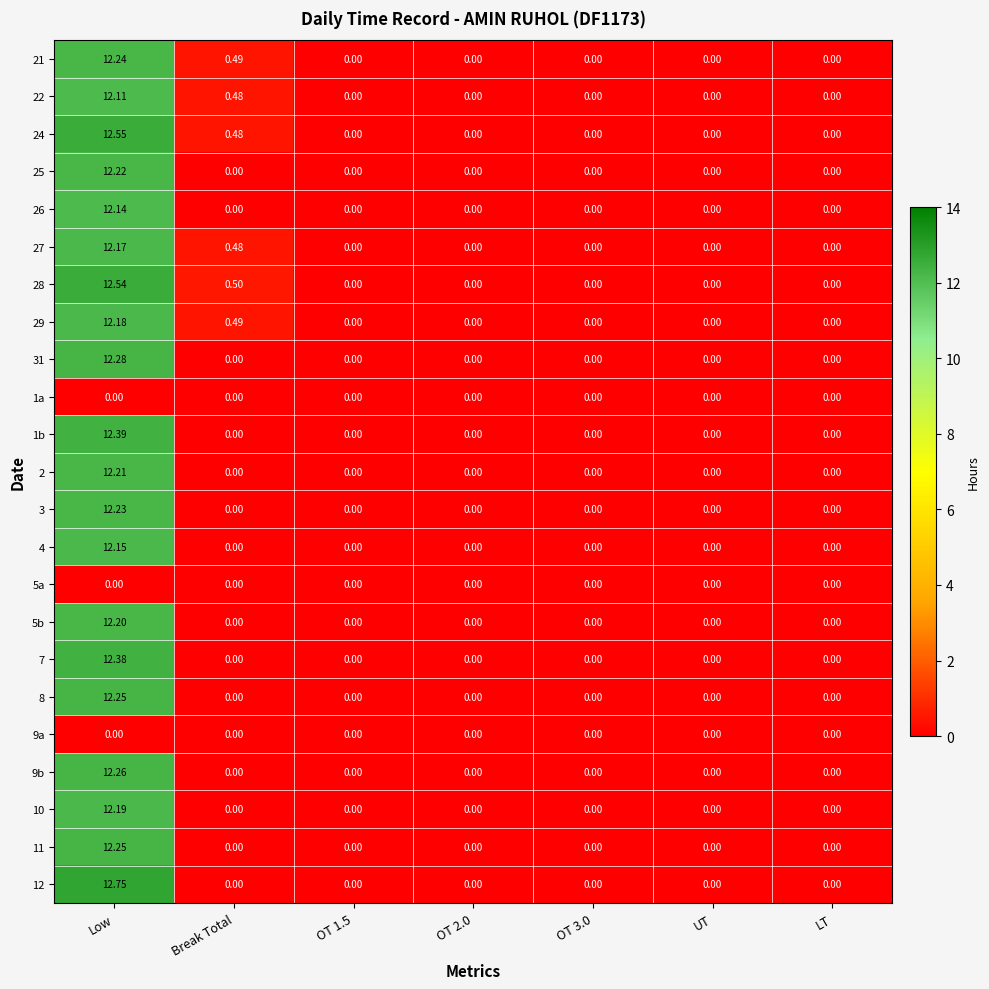

Between Break Total and OT 3.0, which series saw the biggest shift?

28